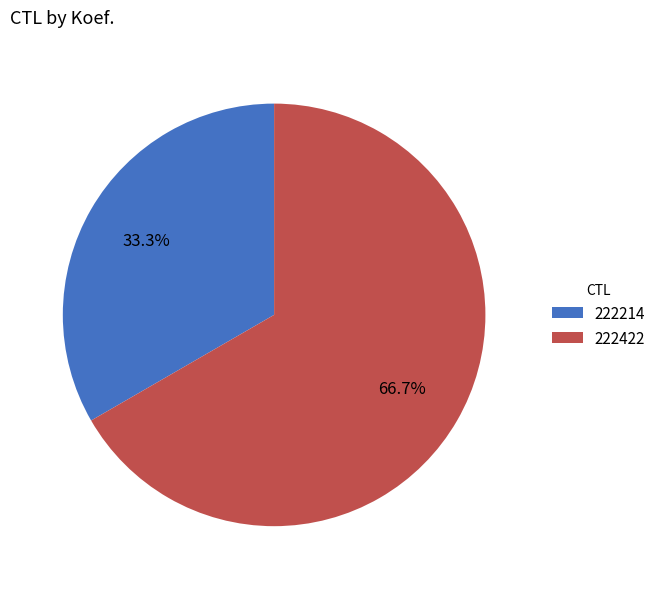

Count the number of slices in the pie.

2